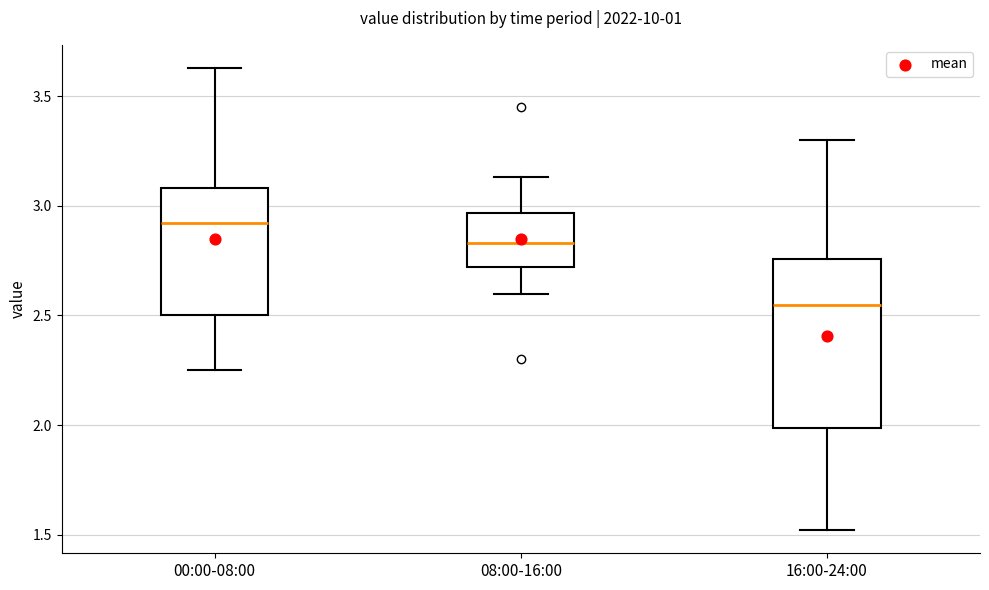

Comparing the boxes themselves (not the whiskers), which one is the tallest?

16:00-24:00